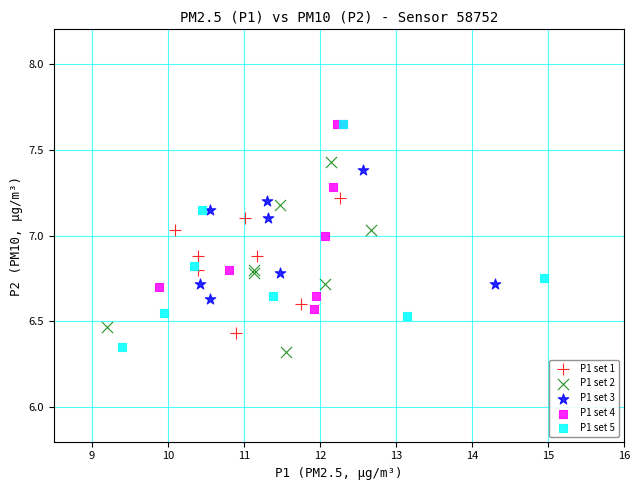

What are all the series names shown in the legend?

P1 set 1, P1 set 2, P1 set 3, P1 set 4, P1 set 5